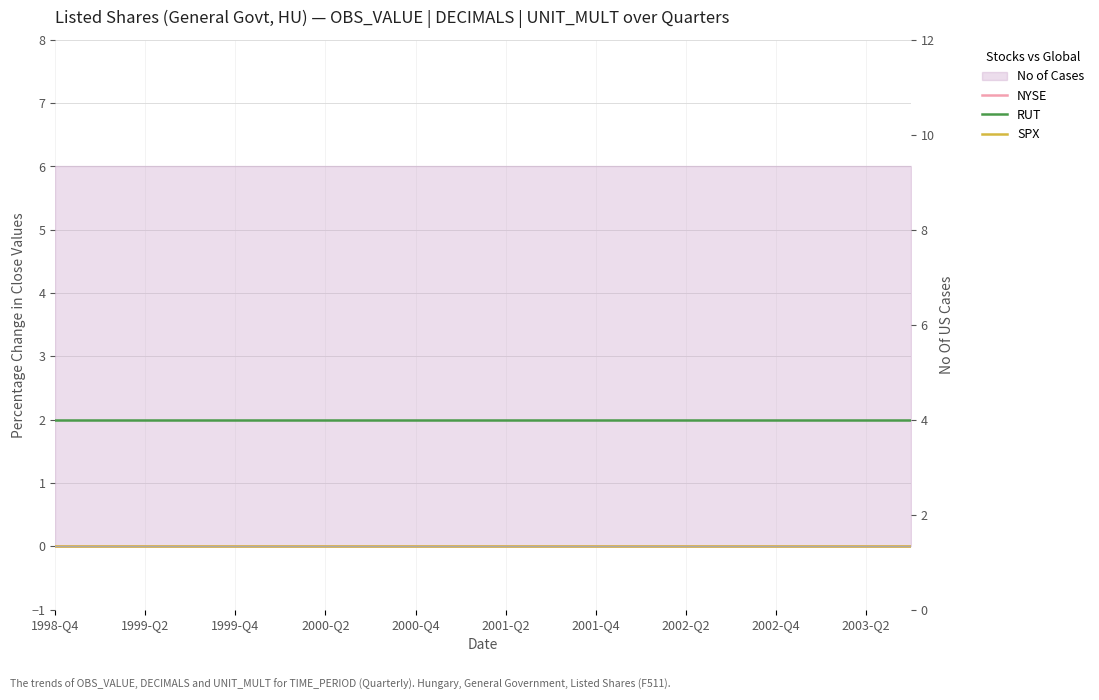

Which label corresponds to the smallest value in the chart?

1998-Q4